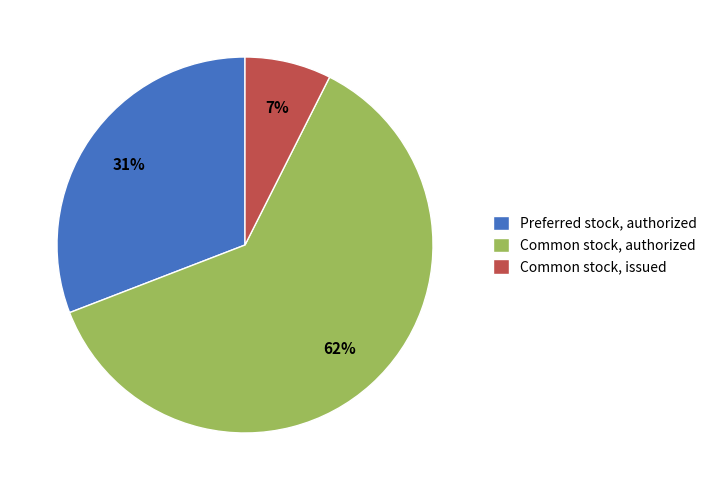

What is the majority slice?

Common stock, authorized